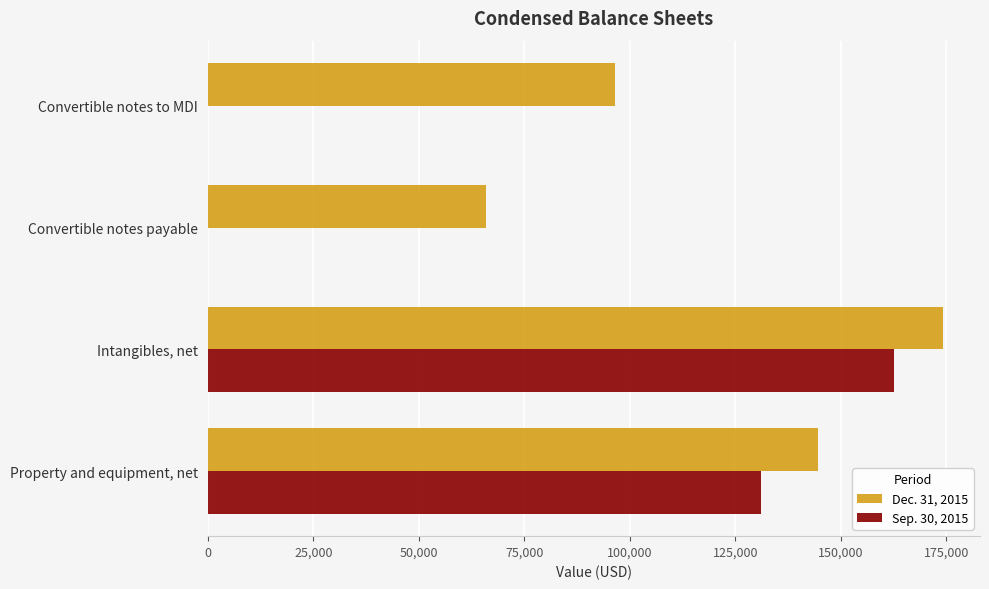

Which series has the largest total across all categories?

Dec. 31, 2015